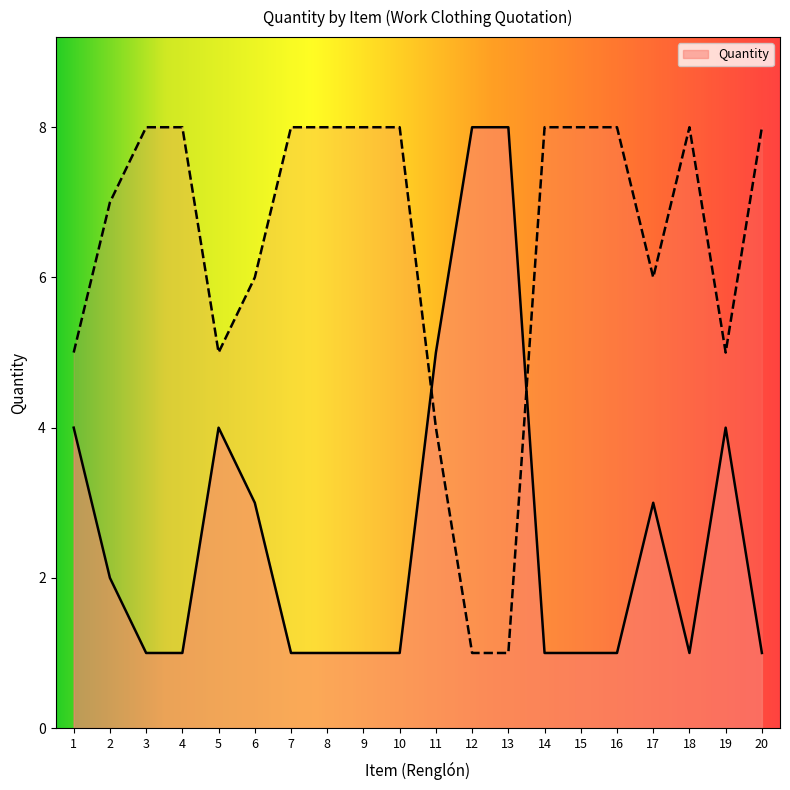

The chart shows a value of 1 at 13. True or false?

False